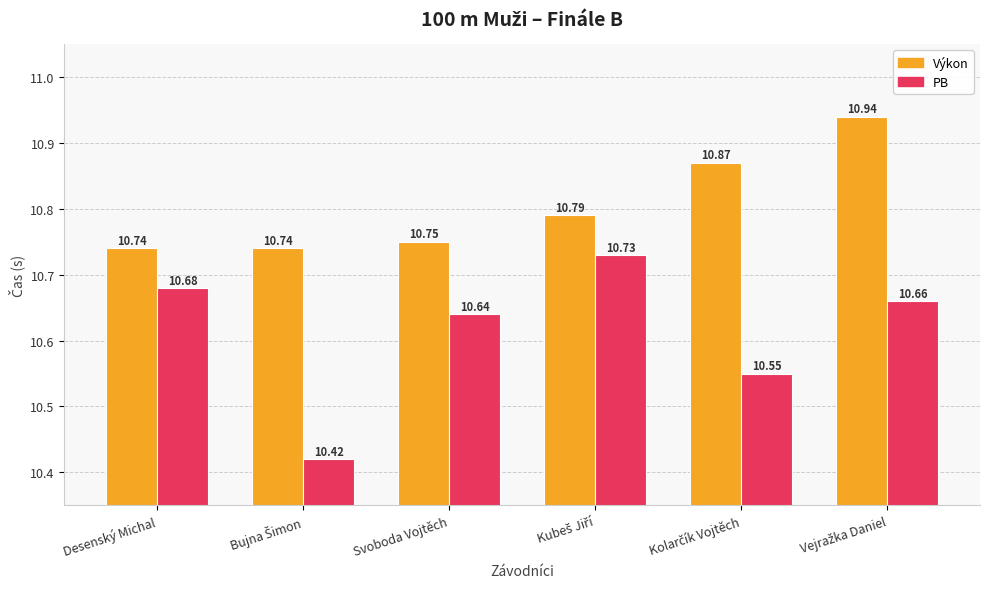

Which series has the widest spread of values?

PB